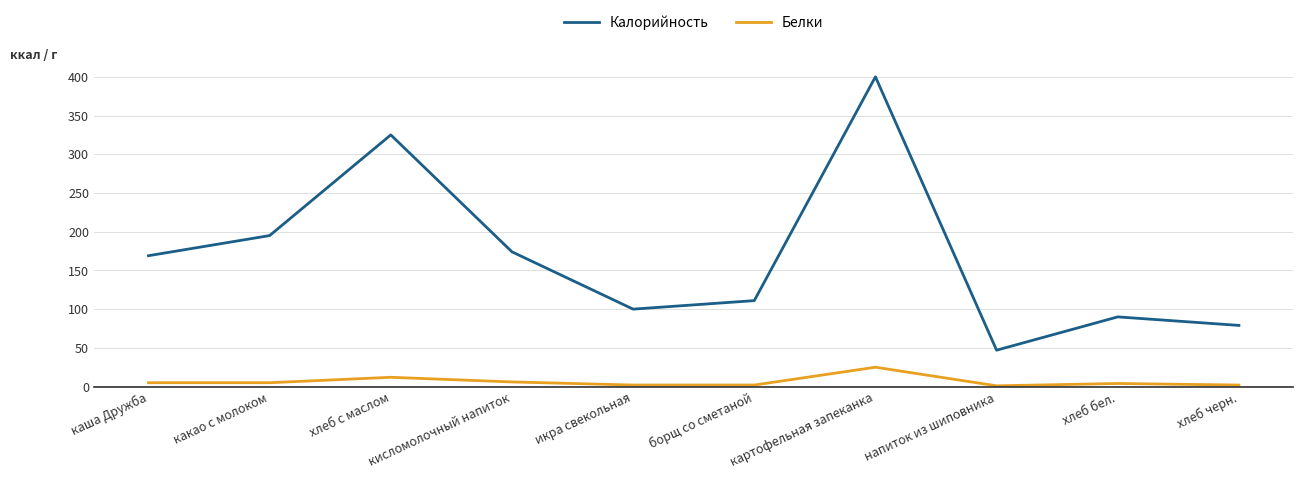

True or false: Калорийность has a value of 342 at какао с молоком.

False